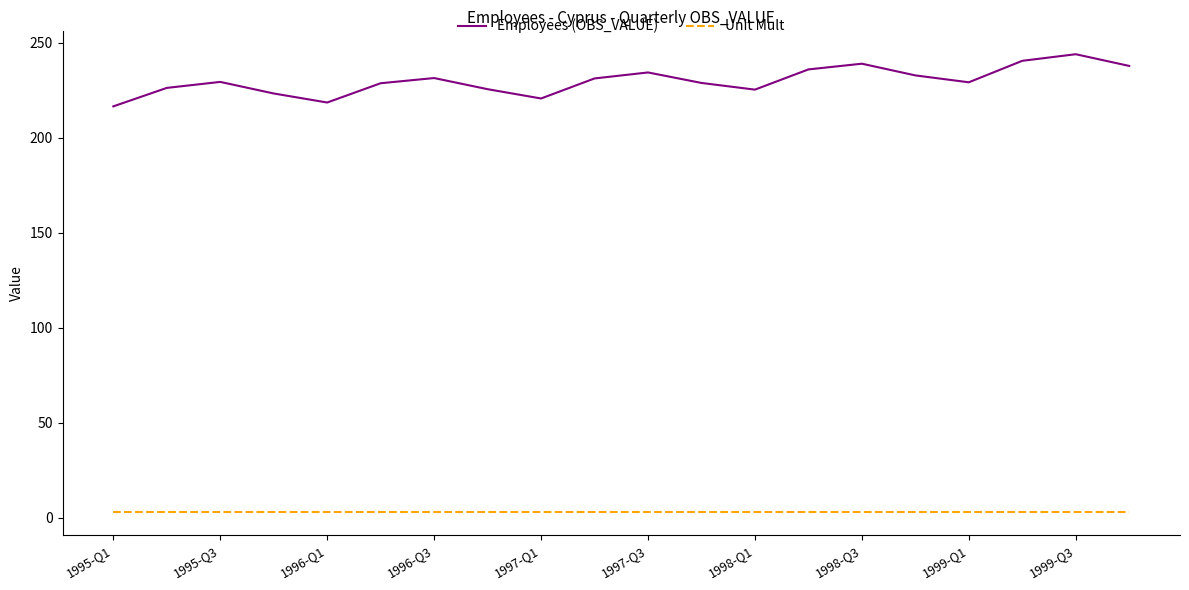

Rank the series by their average value, from lowest to highest.

Unit Mult, Employees (OBS_VALUE)